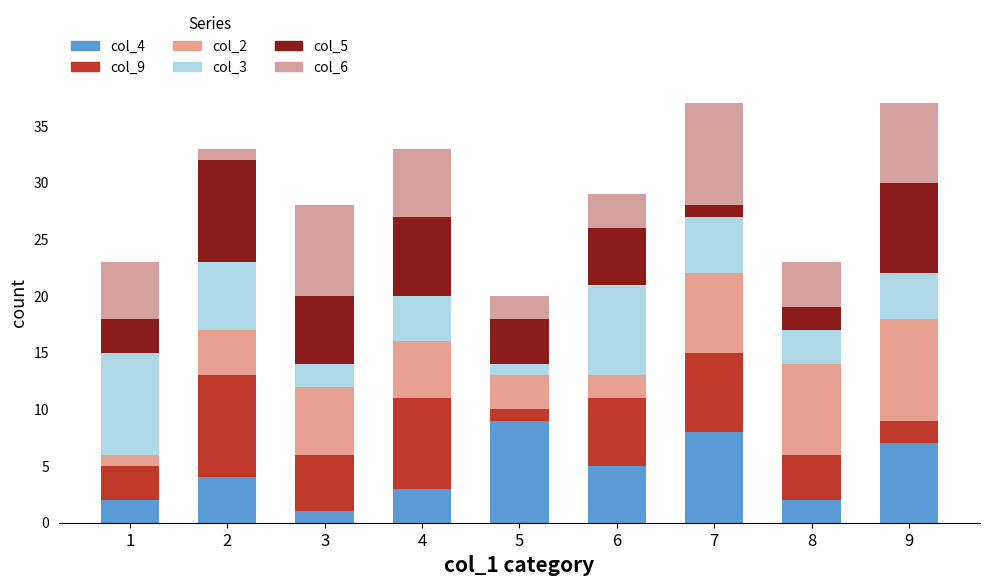

Count the number of data series in this chart.

6